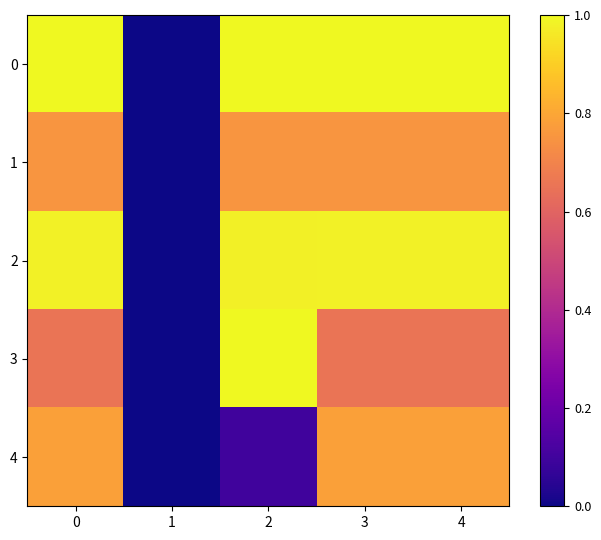

List the series in order of their peak value, lowest first.

1, 4, 2, 0, 3